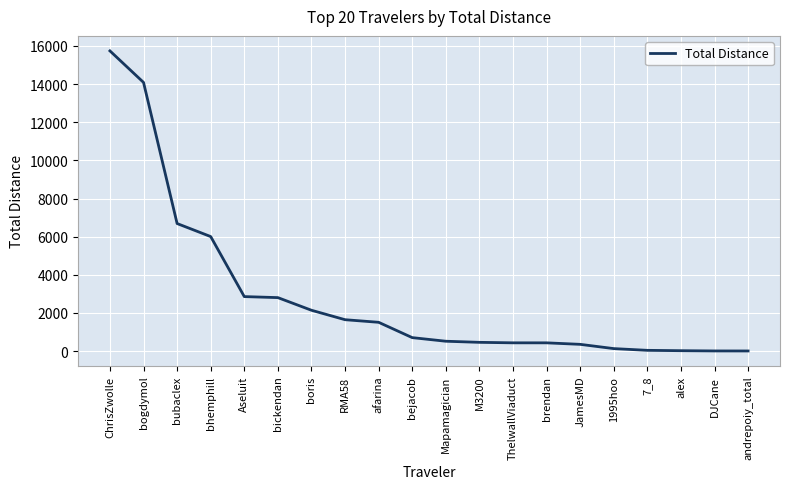

At which label is the value closest to 7873?

bubaclex